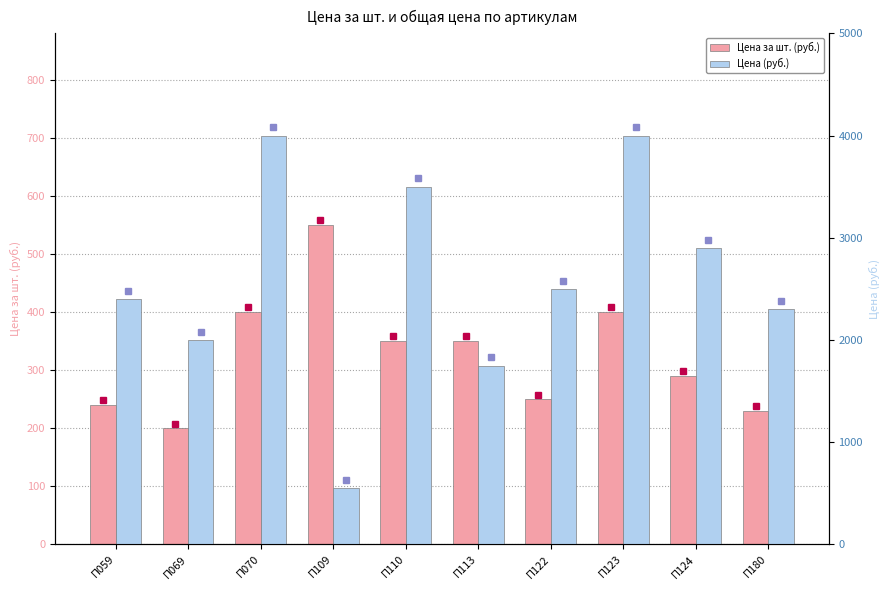

Count the number of data series in this chart.

2